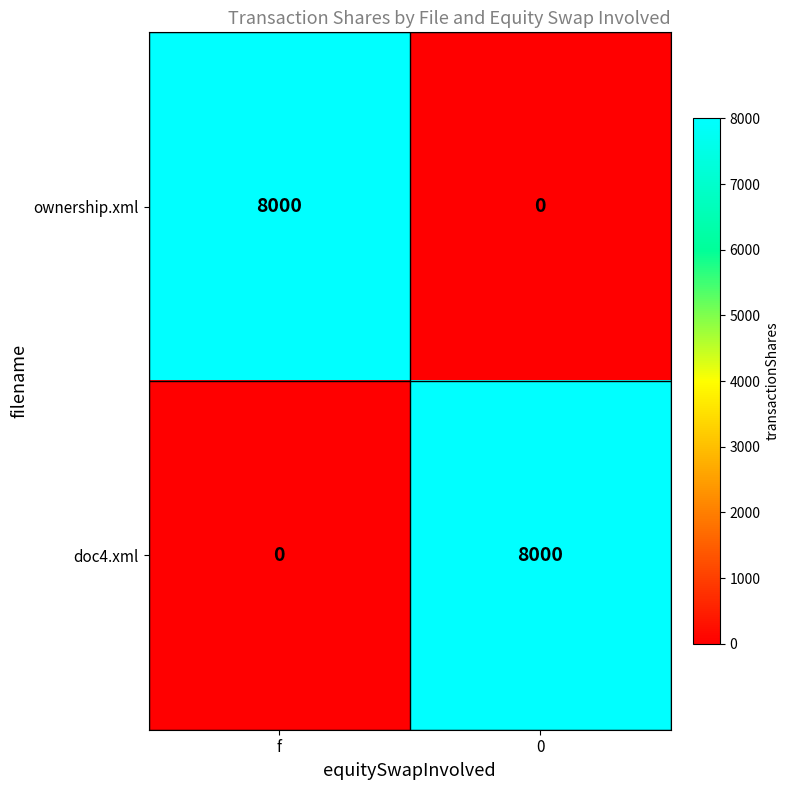

At which label does doc4.xml reach its minimum?

f